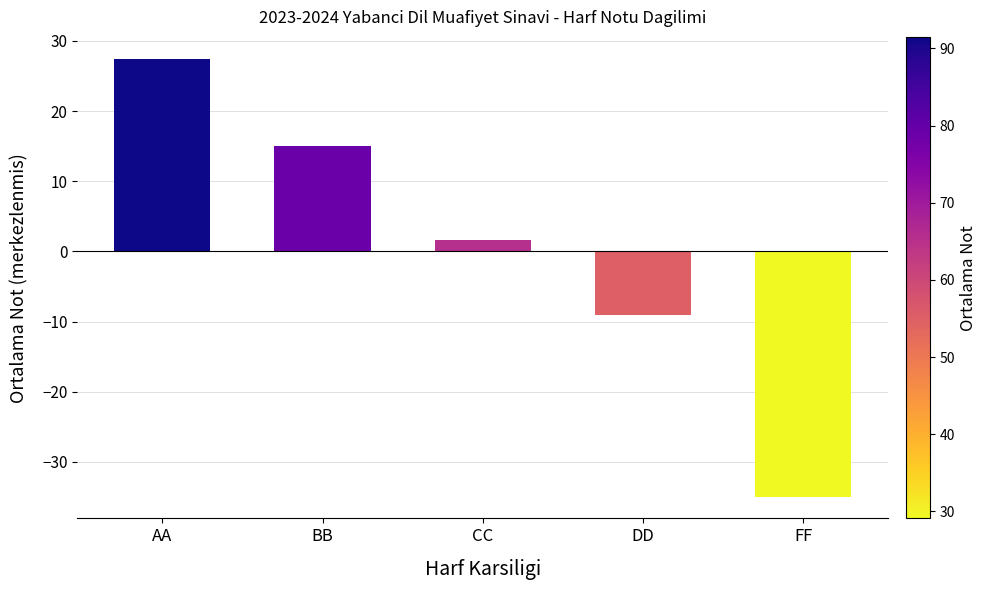

What is the label of the 5th bar from the left?

FF